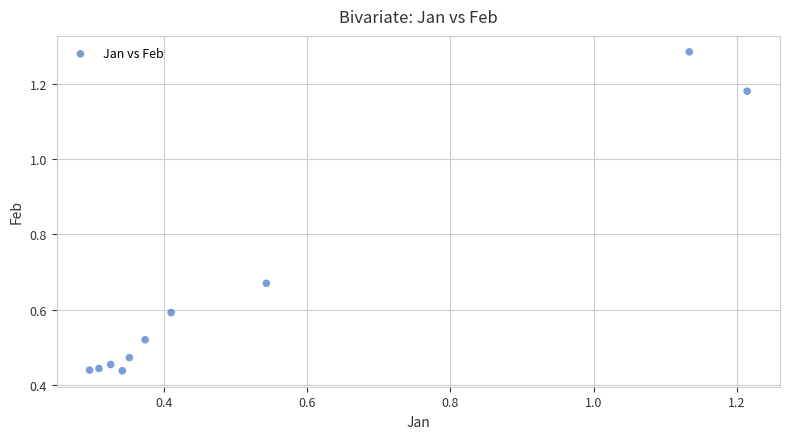

What is the range of Y values (max minus min)?

0.8